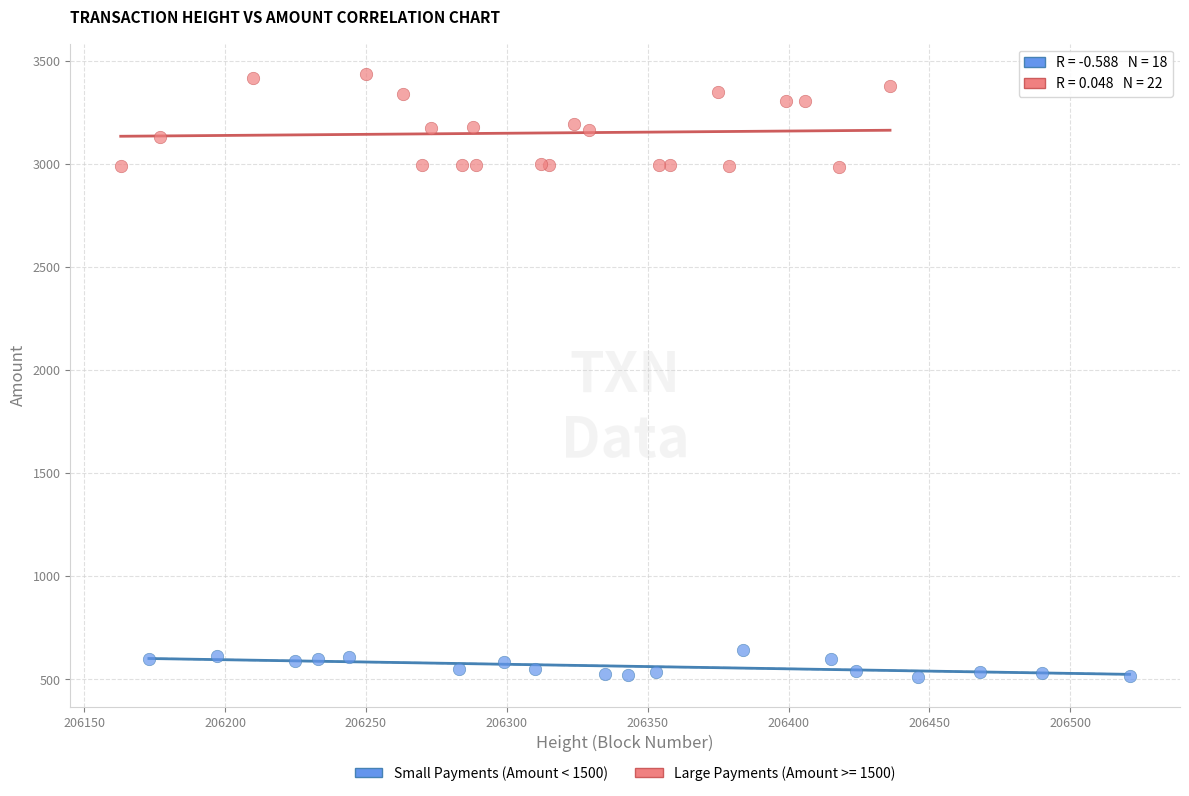

Which series reaches the minimum Y coordinate?

Small Payments (Amount < 1500)